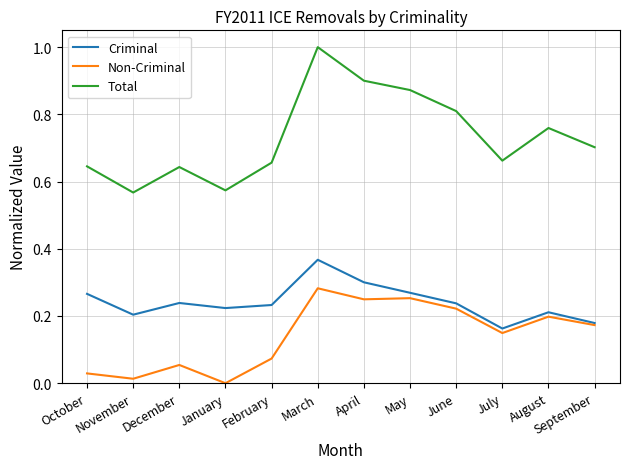

Is the value of Criminal at June greater than the value of Non-Criminal at April?

No